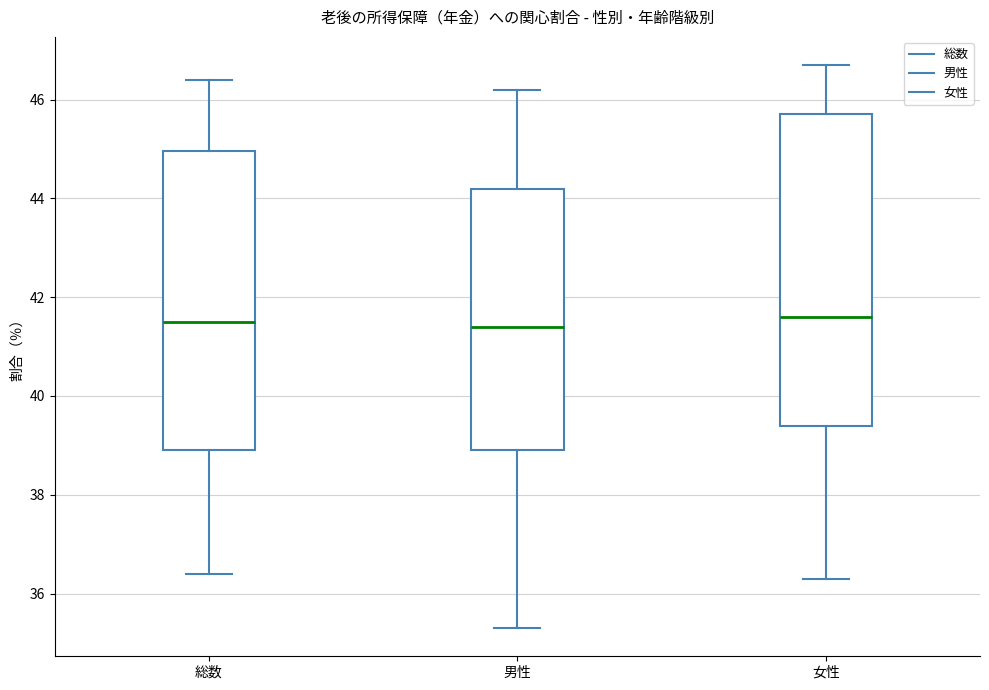

Reading left to right, transcribe this box plot: for each box, give where its median line is, the range the box spans, and where its two whiskers end, as read against the y-axis. The values are not printed on the chart, so give them approximately, as read against the axis.

総数: median 41.6, box 39.0 to 45.0, whiskers 36.4 to 46.4
男性: median 41.4, box 39.0 to 44.2, whiskers 35.4 to 46.2
女性: median 41.6, box 39.4 to 45.8, whiskers 36.4 to 46.8